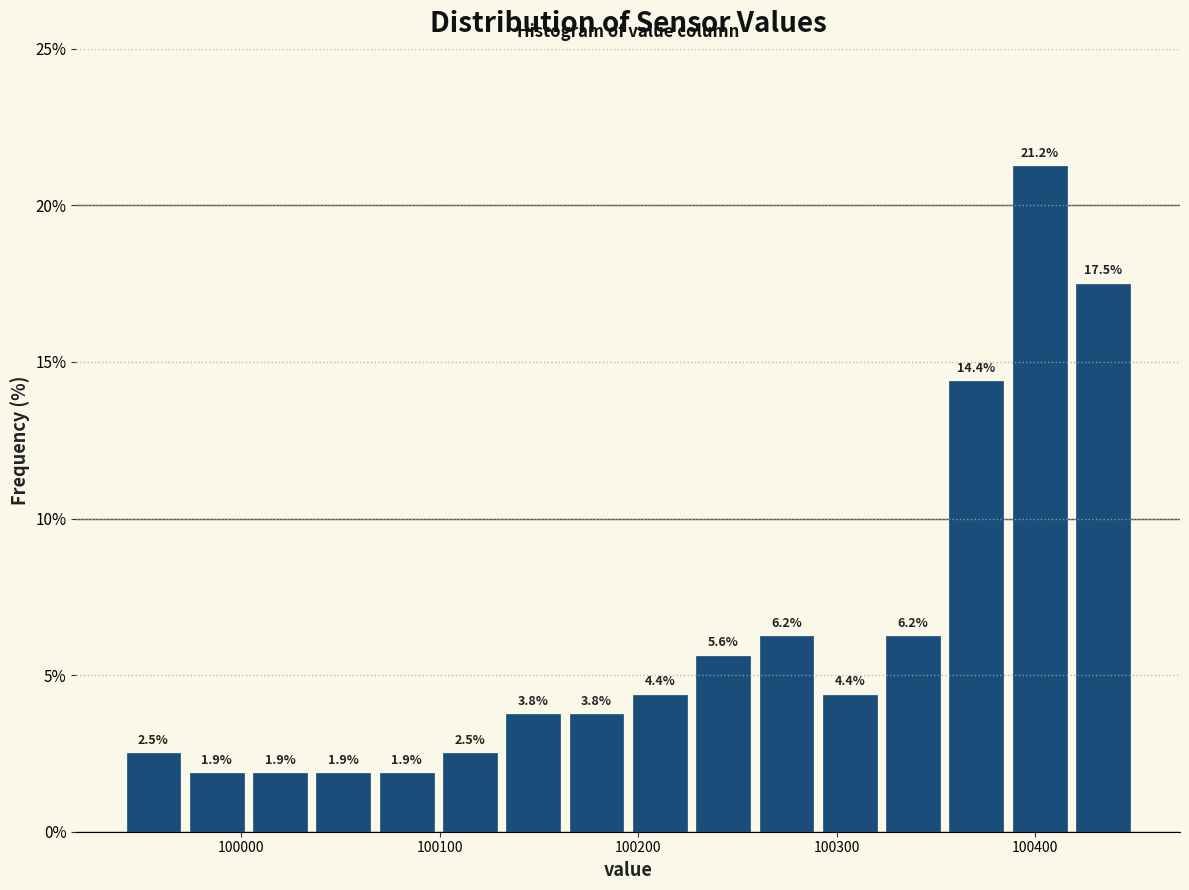

Read against the x-axis, roughly where is the centre of the tallest bar?

100400